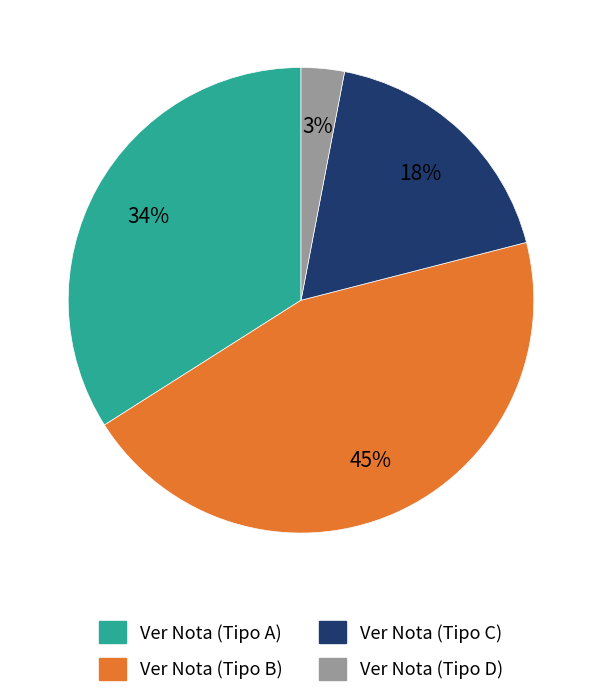

Is there any slice that represents more than half of the pie?

No